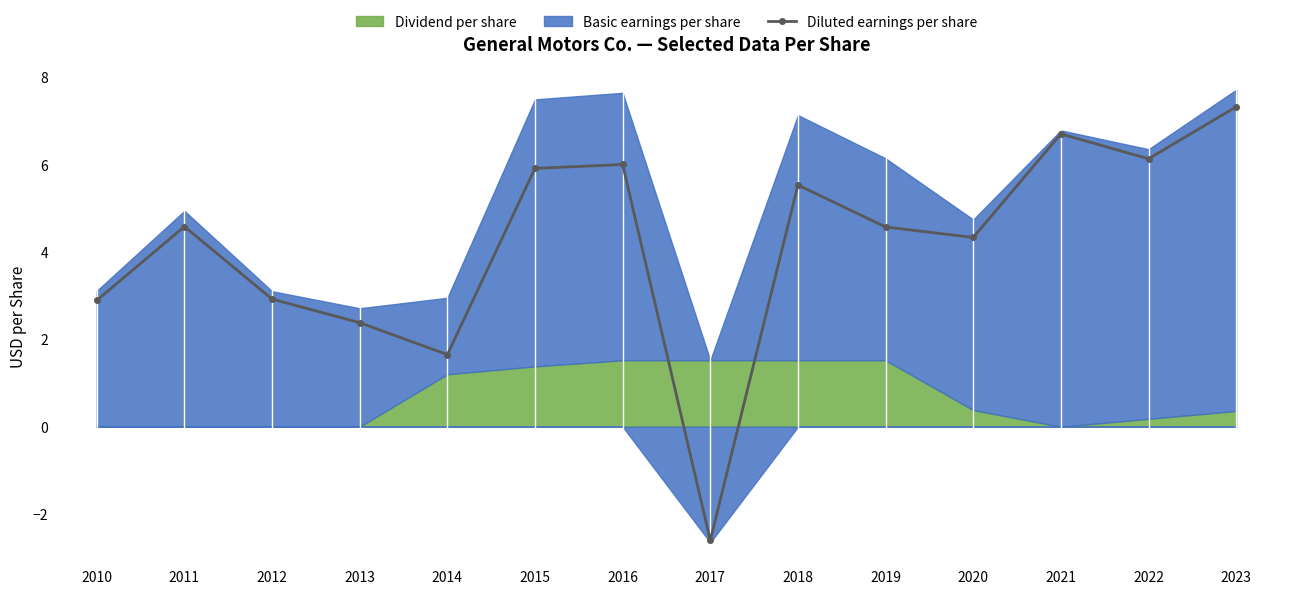

What is the smallest value displayed?

-2.6